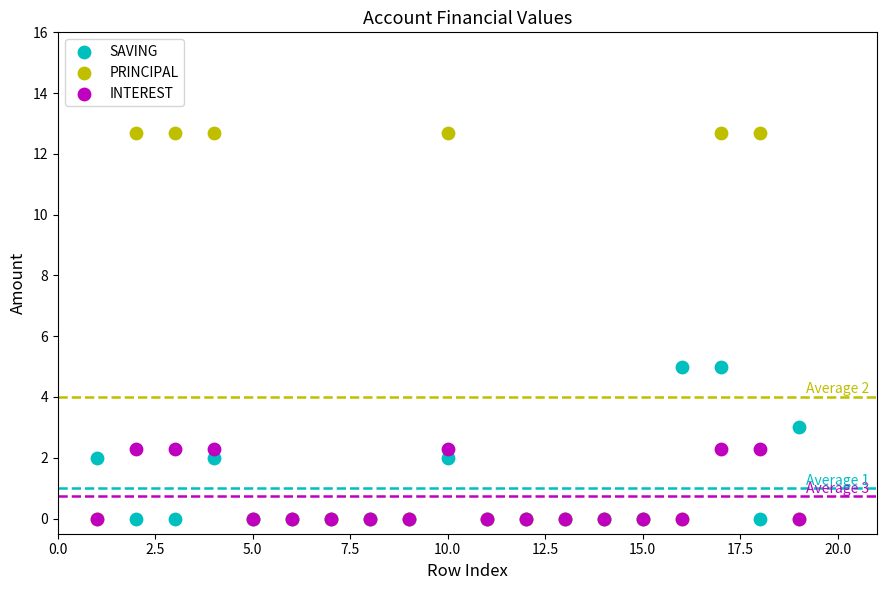

What are all the series names shown in the legend?

SAVING, PRINCIPAL, INTEREST